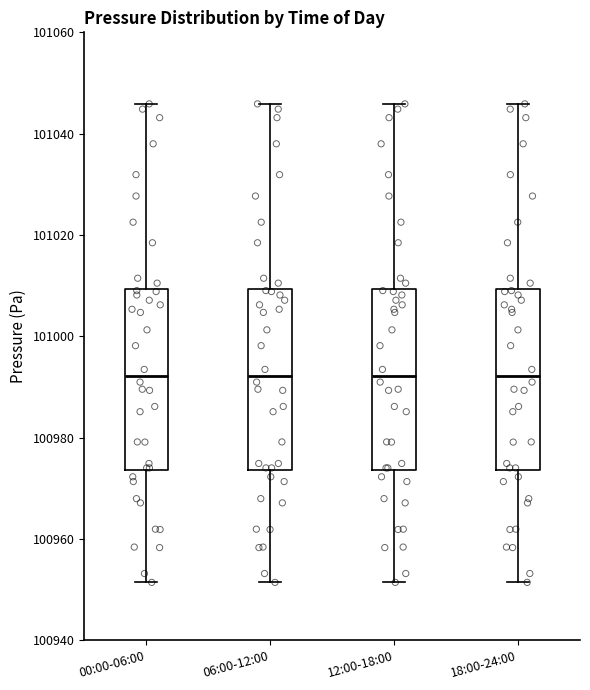

Reading left to right, transcribe this box plot: for each box, give where its median line is, the range the box spans, and where its two whiskers end, as read against the y-axis. The values are not printed on the chart, so give them approximately, as read against the axis.

00:00-06:00: median 100992, box 100974 to 101010, whiskers 100952 to 101046
06:00-12:00: median 100992, box 100974 to 101010, whiskers 100952 to 101046
12:00-18:00: median 100992, box 100974 to 101010, whiskers 100952 to 101046
18:00-24:00: median 100992, box 100974 to 101010, whiskers 100952 to 101046